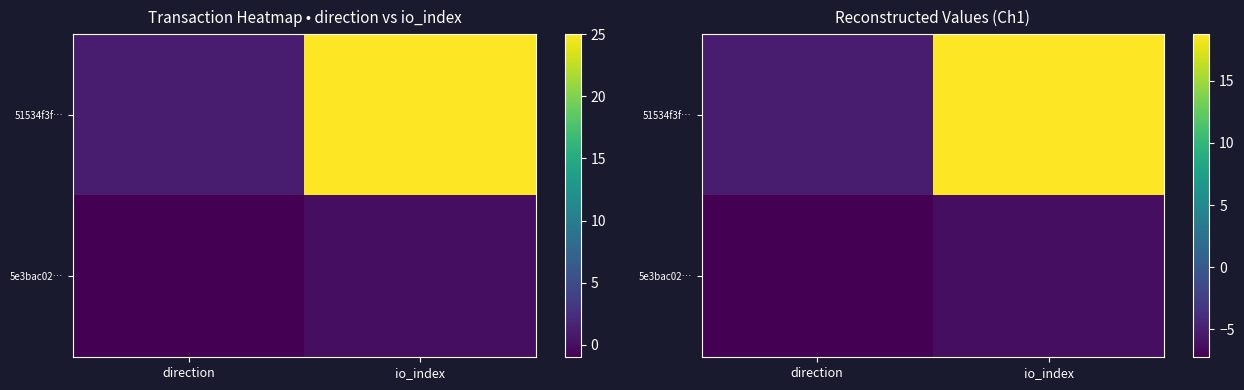

What is the smallest value displayed?

-7.2